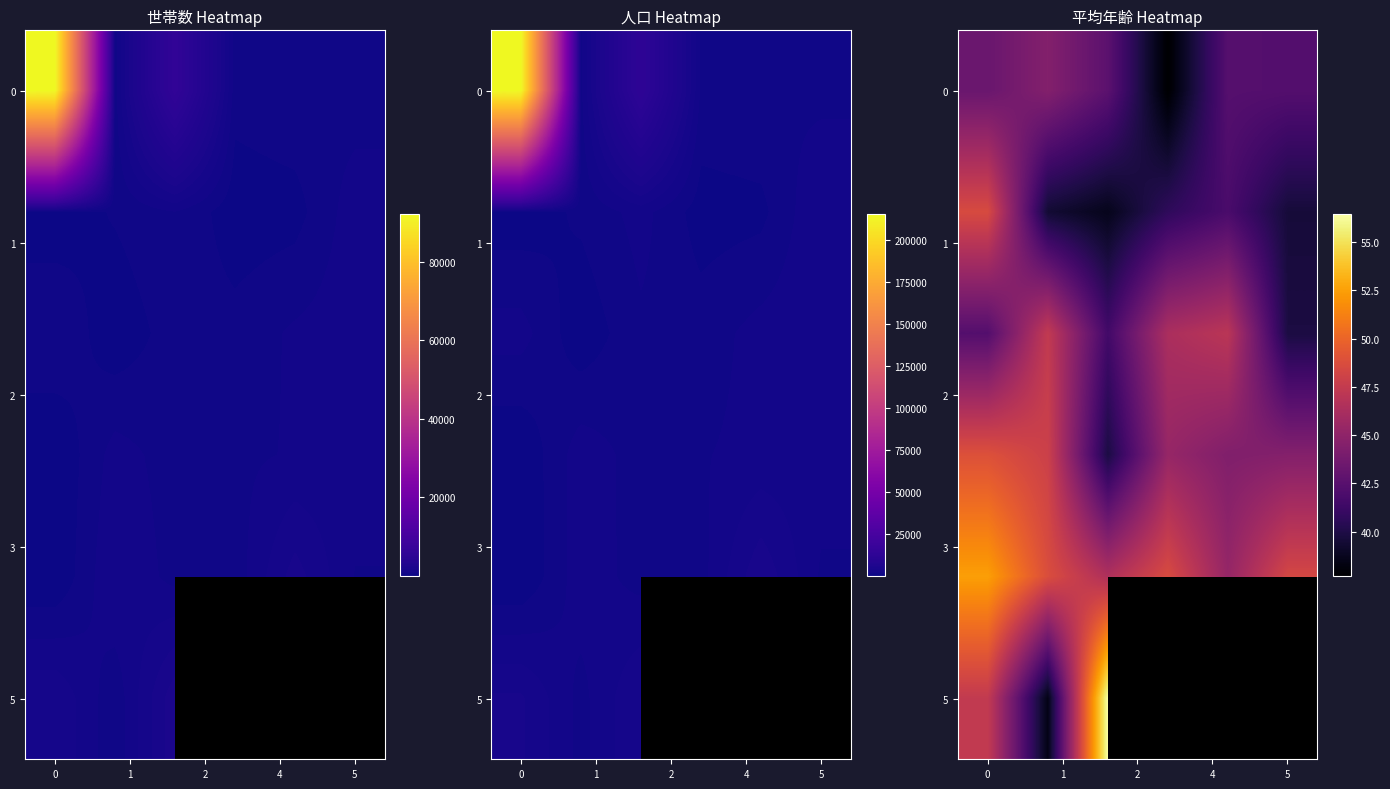

At how many categories does at least one series exceed 54?

1